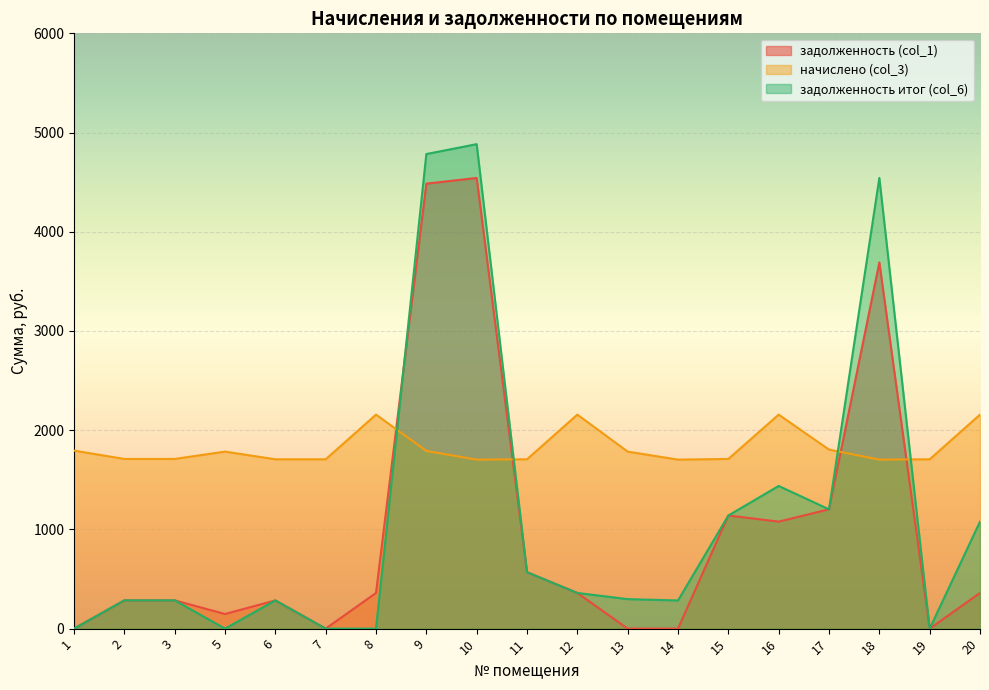

What is the difference between the highest and lowest values at 20?

1797.6